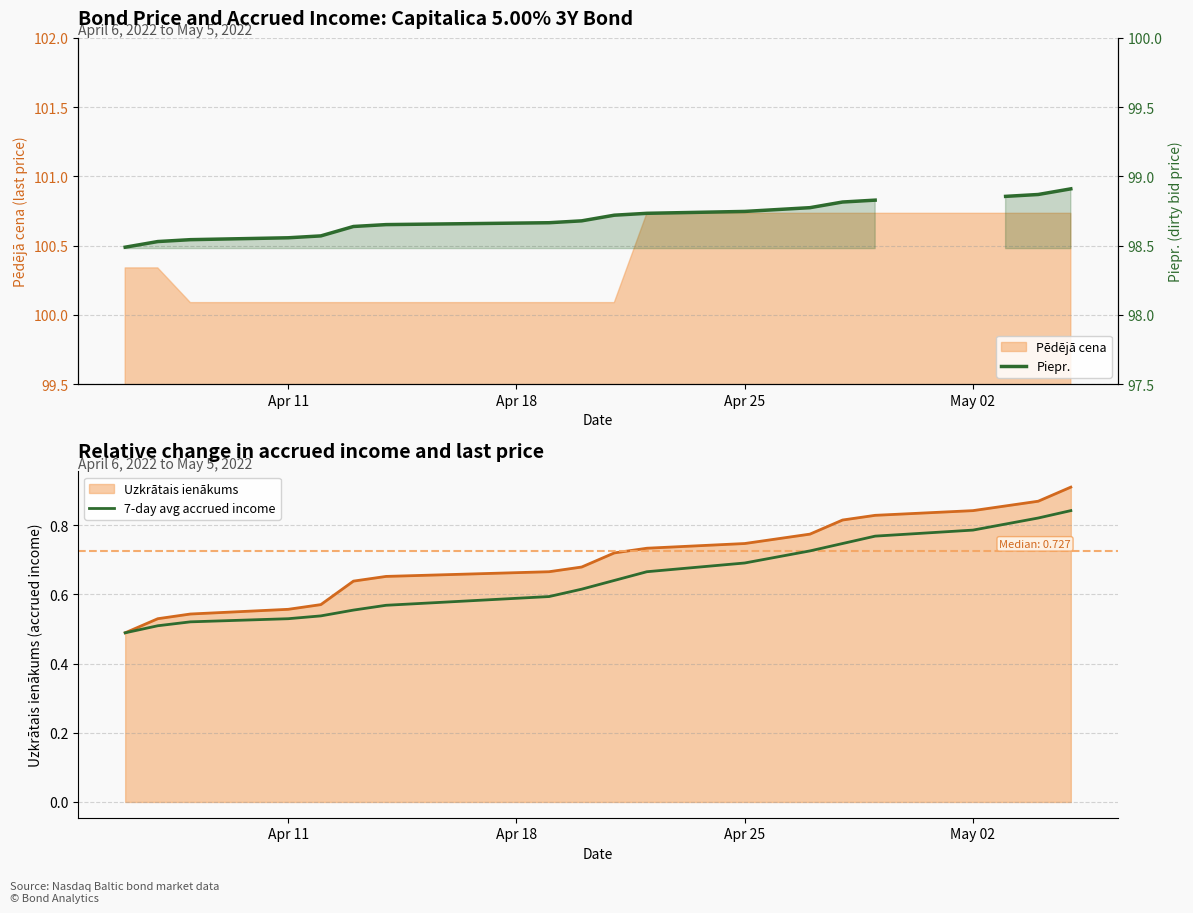

Which label corresponds to the smallest value in the chart?

Apr 11